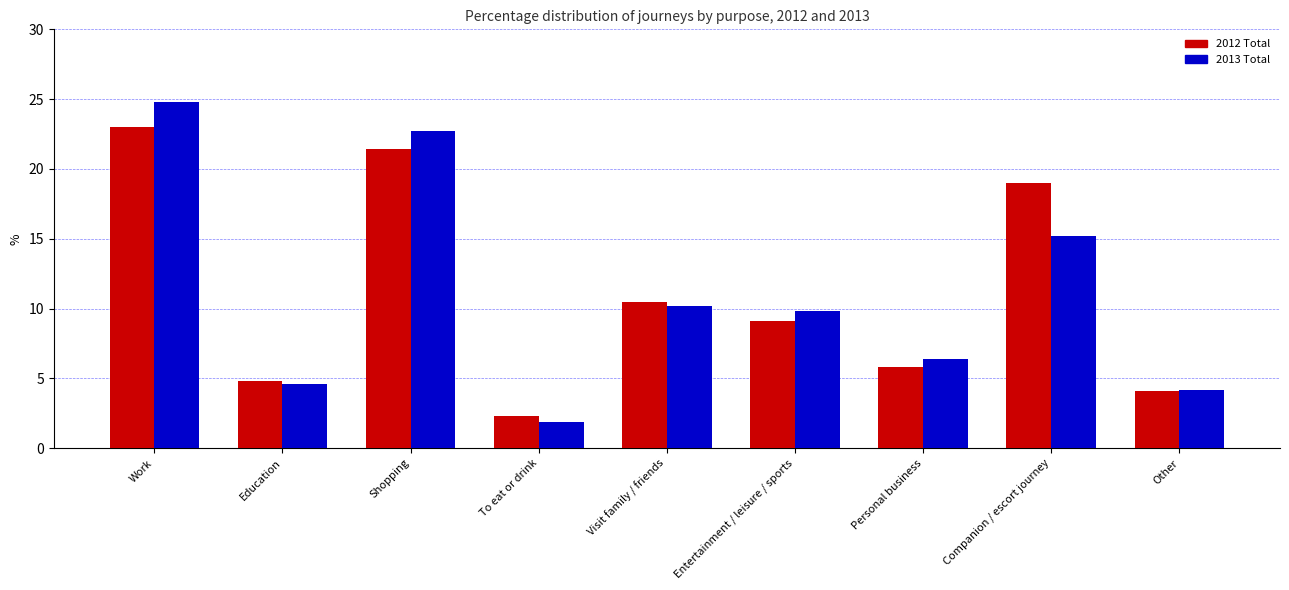

True or false: 2012 Total has a value of 2.3 at To eat or drink.

True